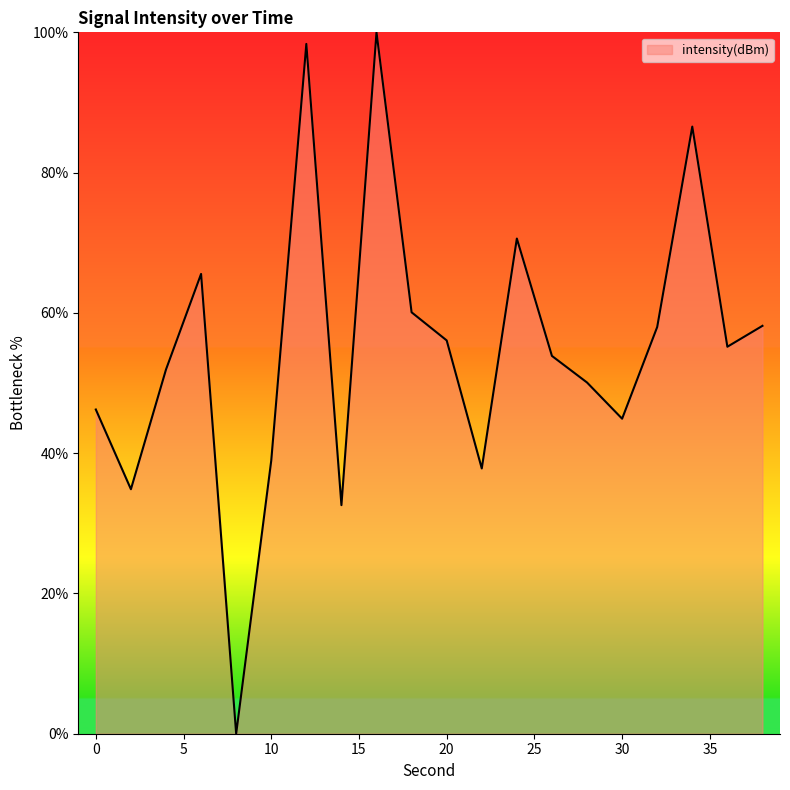

What is the difference between the maximum and second lowest values?

67.4